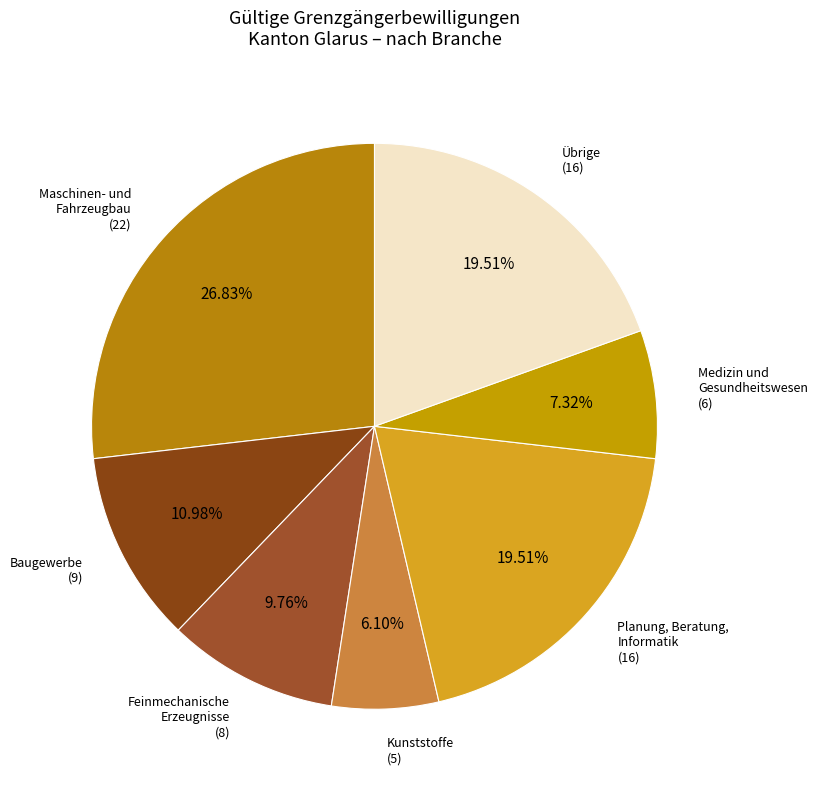

Which has a higher value, Übrige (16) or Maschinen- und Fahrzeugbau (22)?

Maschinen- und Fahrzeugbau (22)